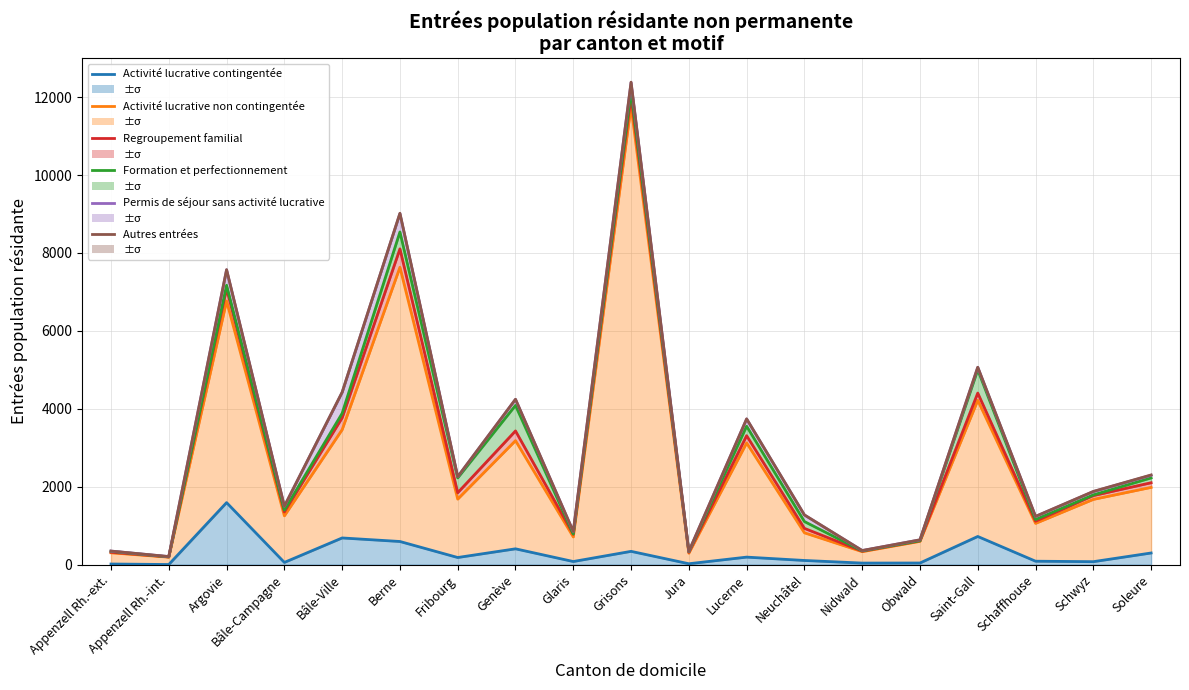

True or false: Regroupement familial and Permis de séjour sans activité lucrative intersect in this chart.

False